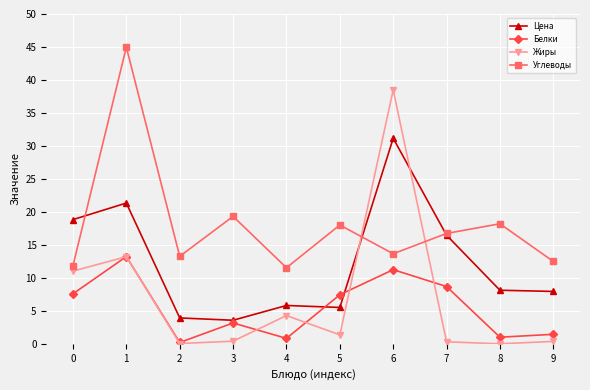

Where is the first local minimum for Углеводы?

2